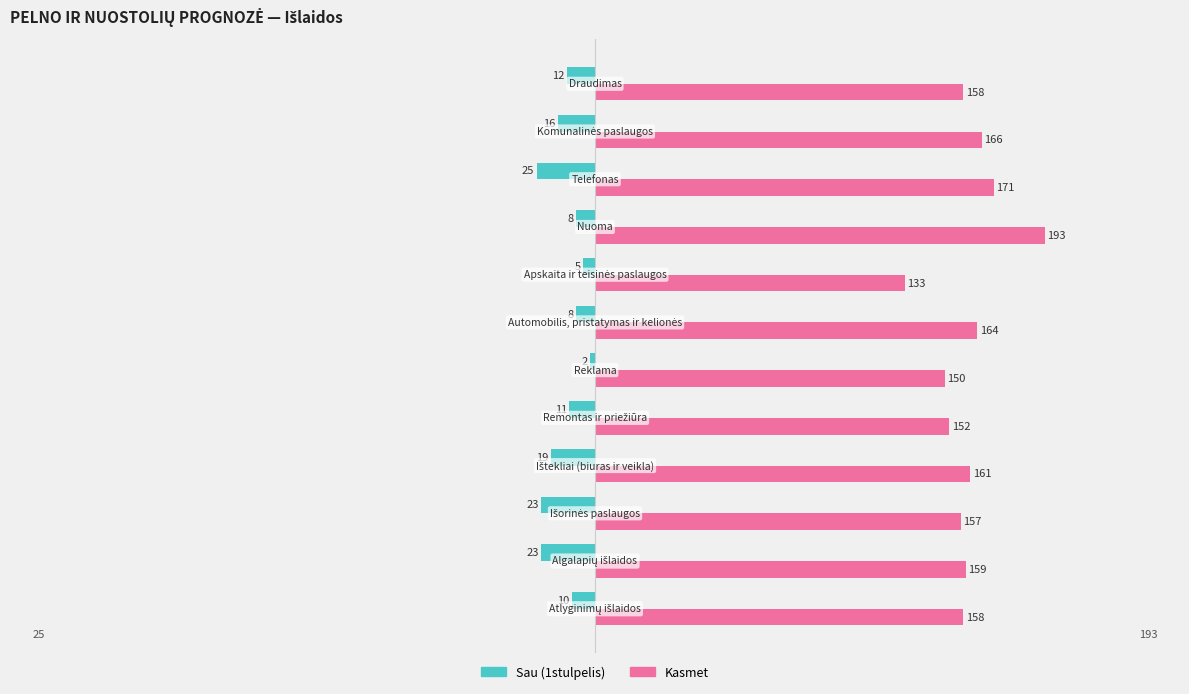

What is the sum of all Kasmet values?

1922